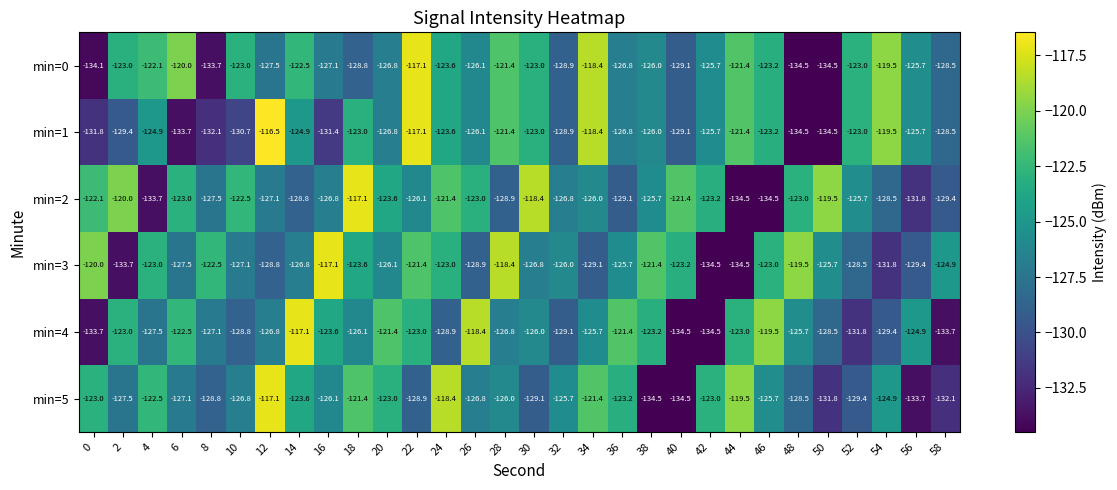

Where is min=4 nearest to the value -125?

56